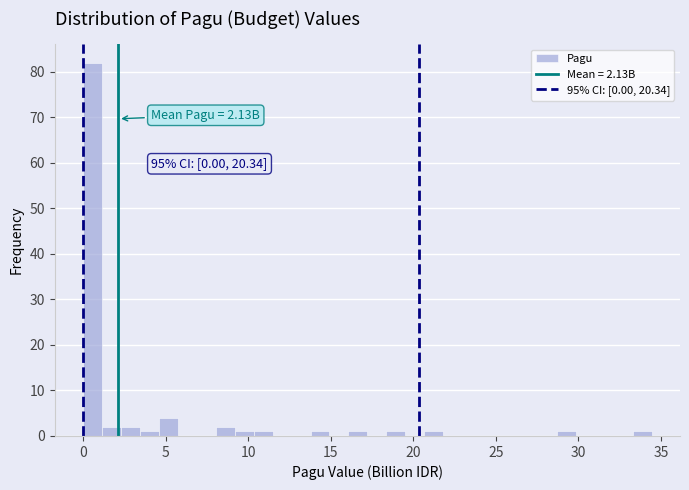

Read against the x-axis, roughly where is the centre of the tallest bar?

0.5